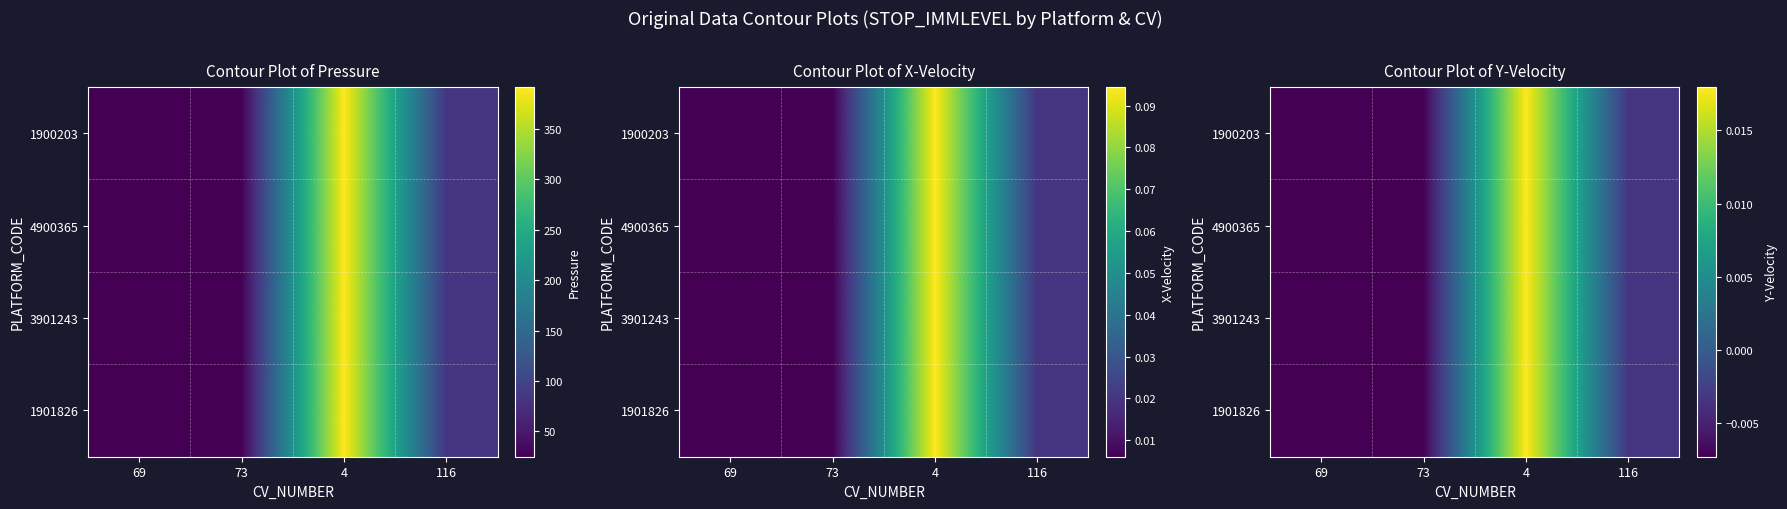

The value of 3901243 at 116 is -0.0. True or false?

True